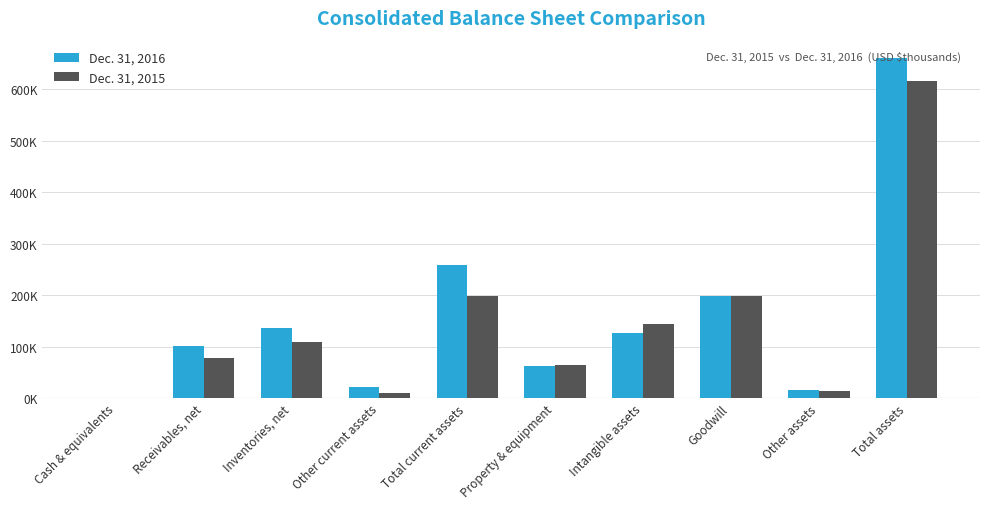

Are the bars grouped side by side (vs. stacked)?

Yes